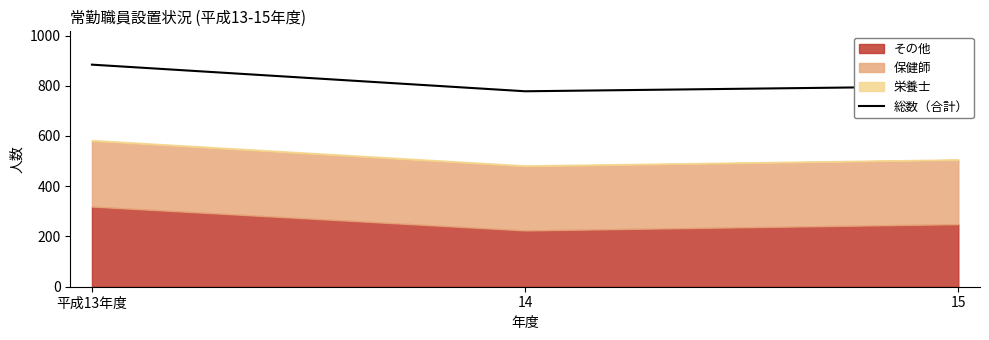

Count the values in the range 778 to 884.

3